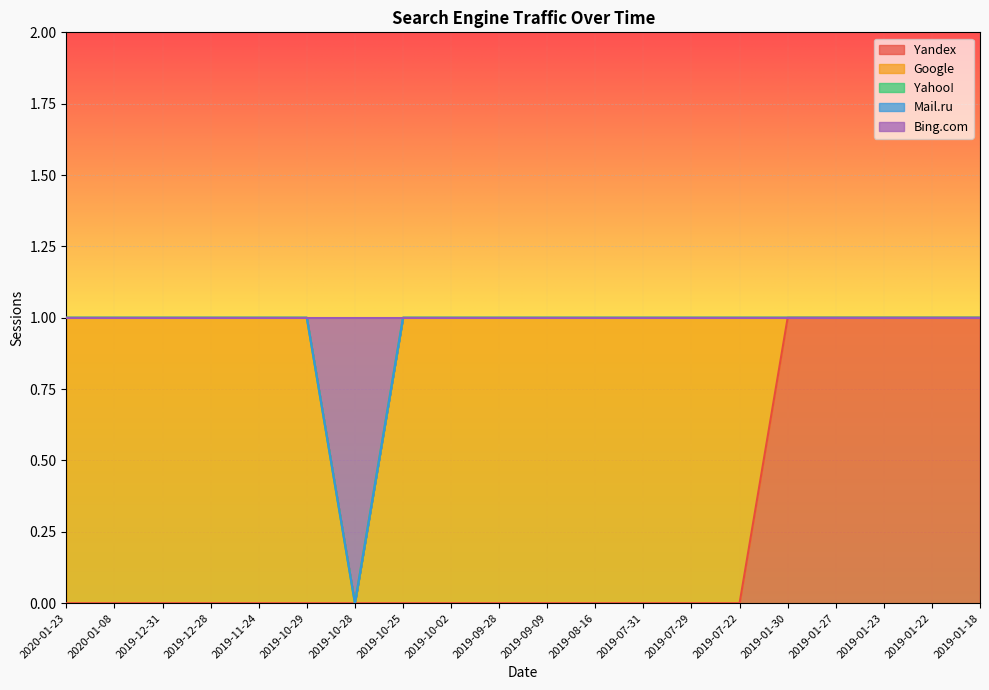

The Yahoo! series shows 0 at 2019-10-25. True or false?

True